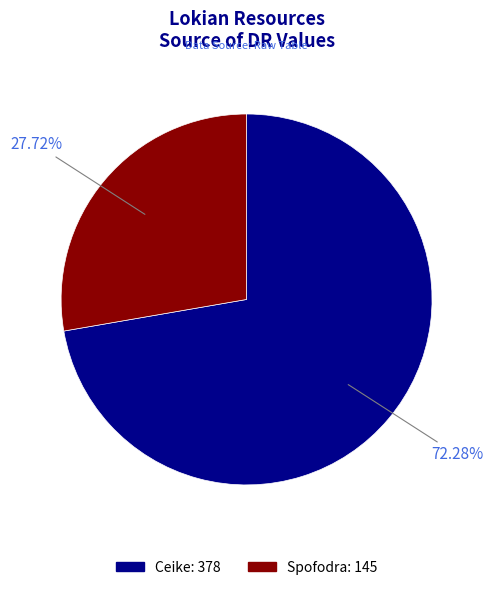

Approximately how many times larger is the value at Ceike compared to Spofodra?

2.6